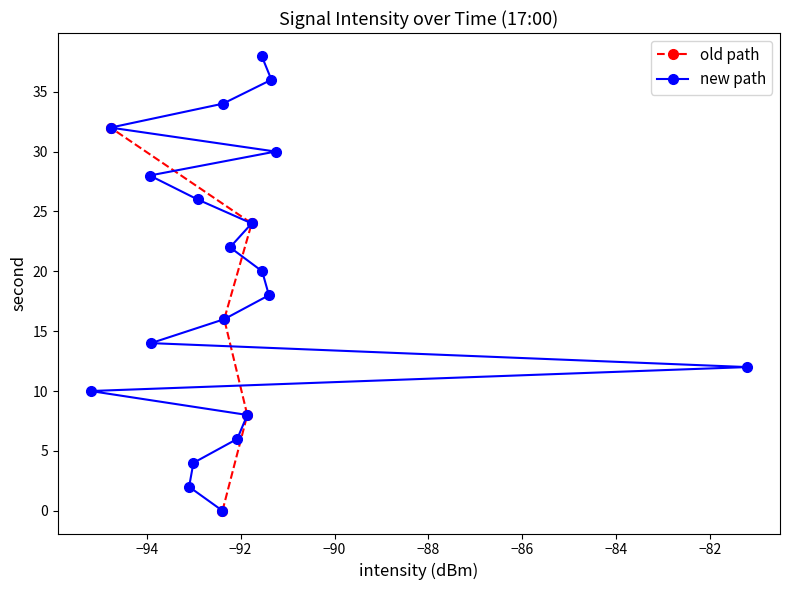

What is the change in value from 6 to 24?

+18